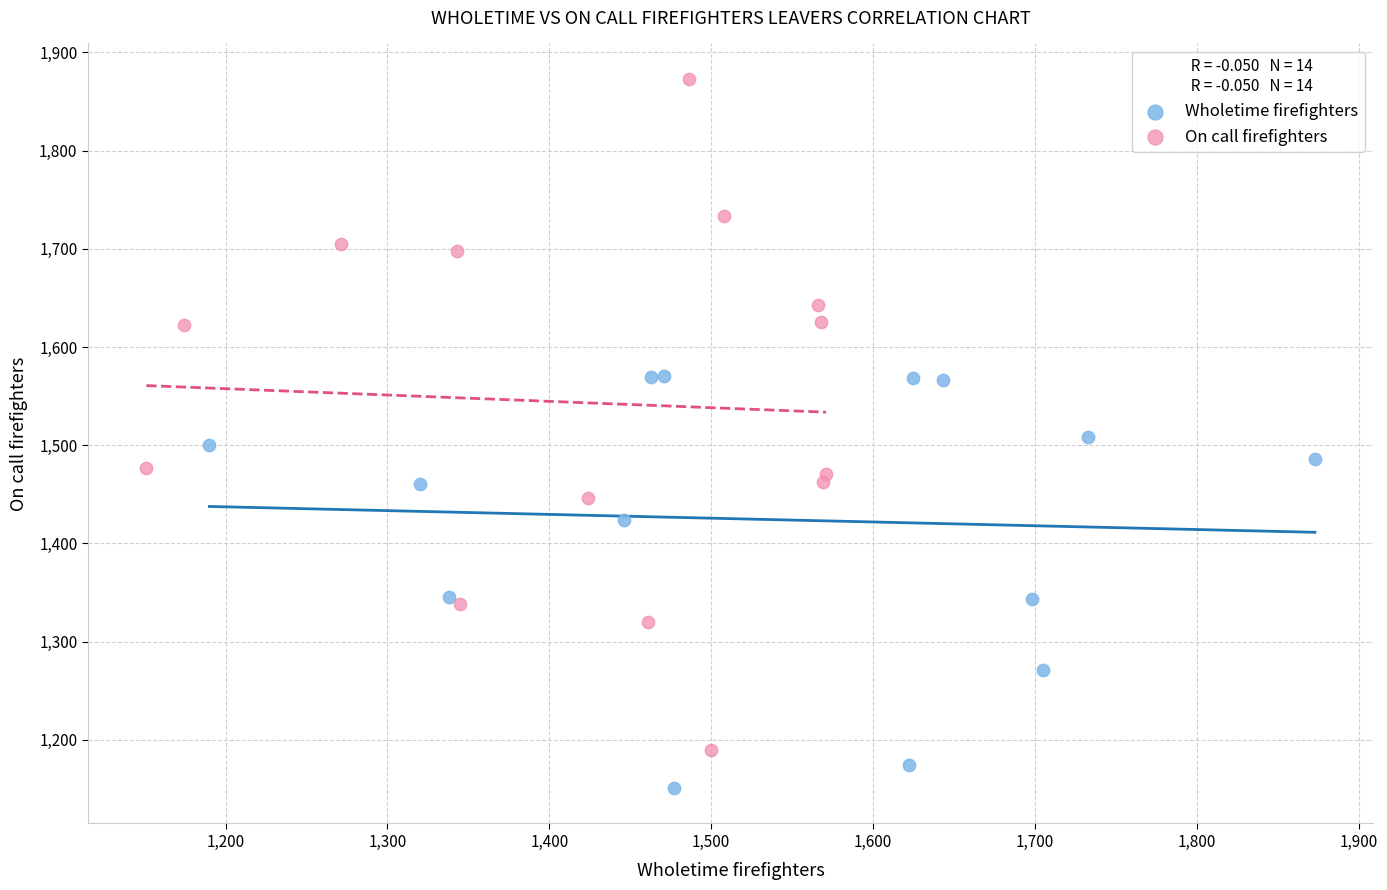

Which series contains the lowest Y value?

Wholetime firefighters